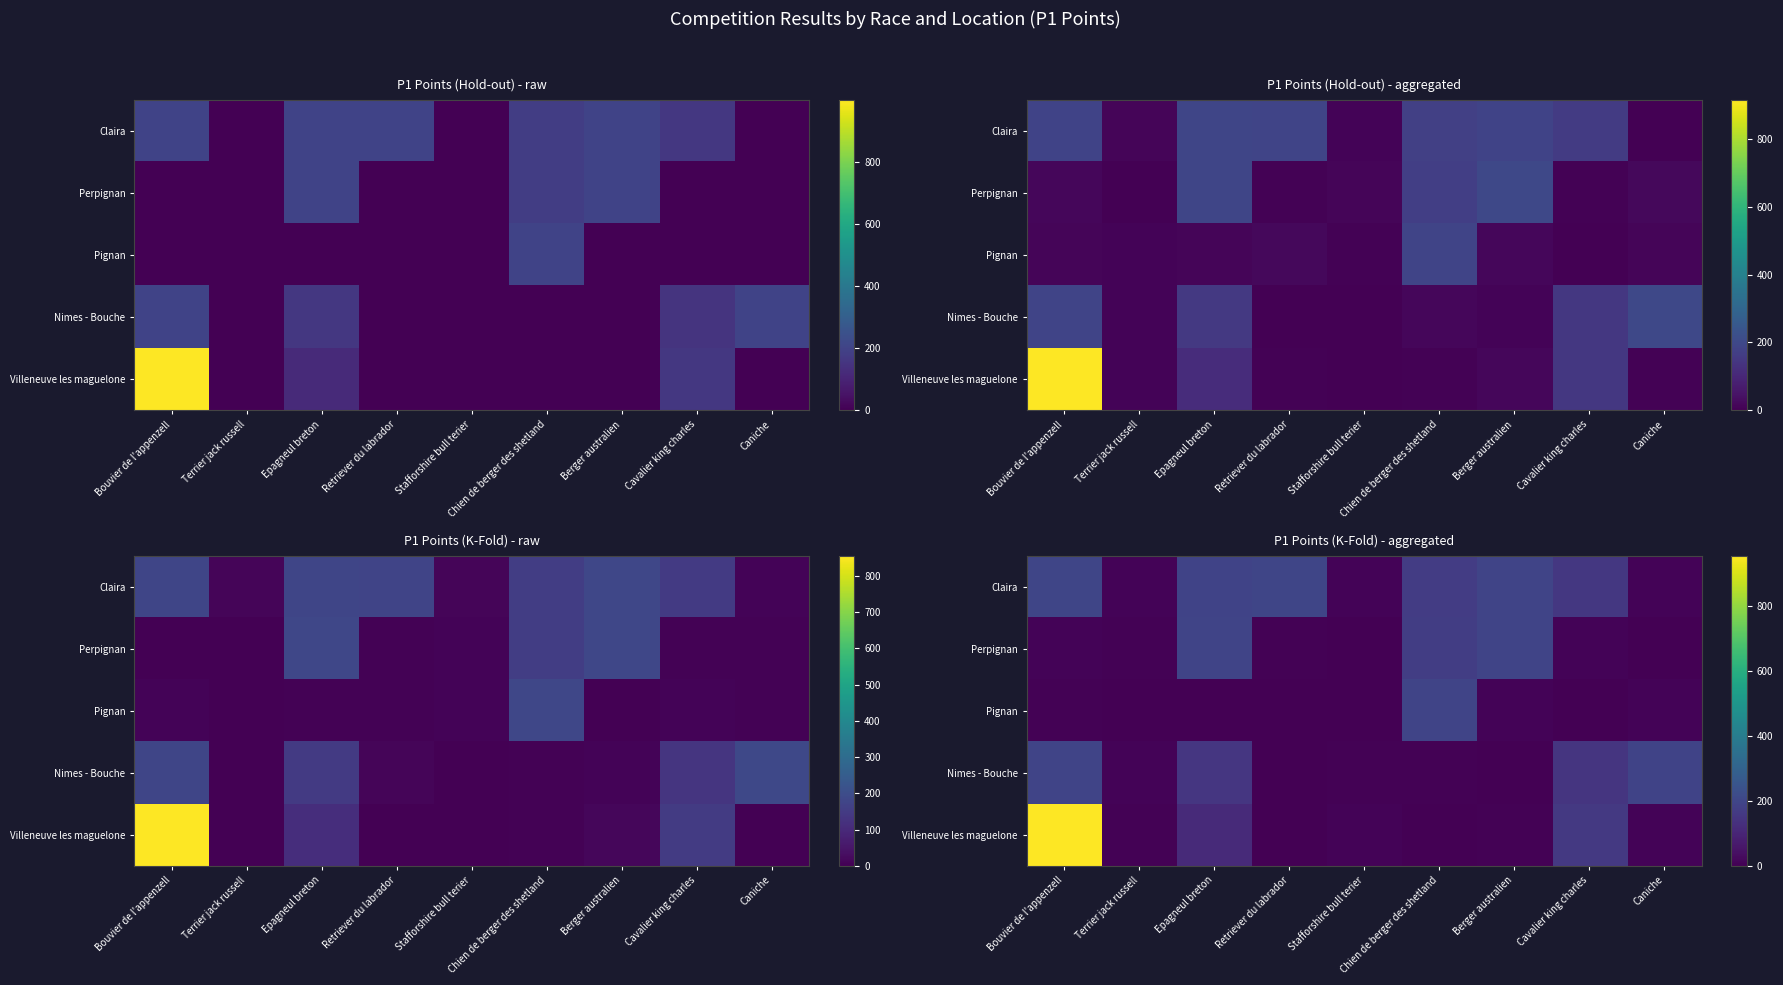

What is the greatest value displayed?

956.0